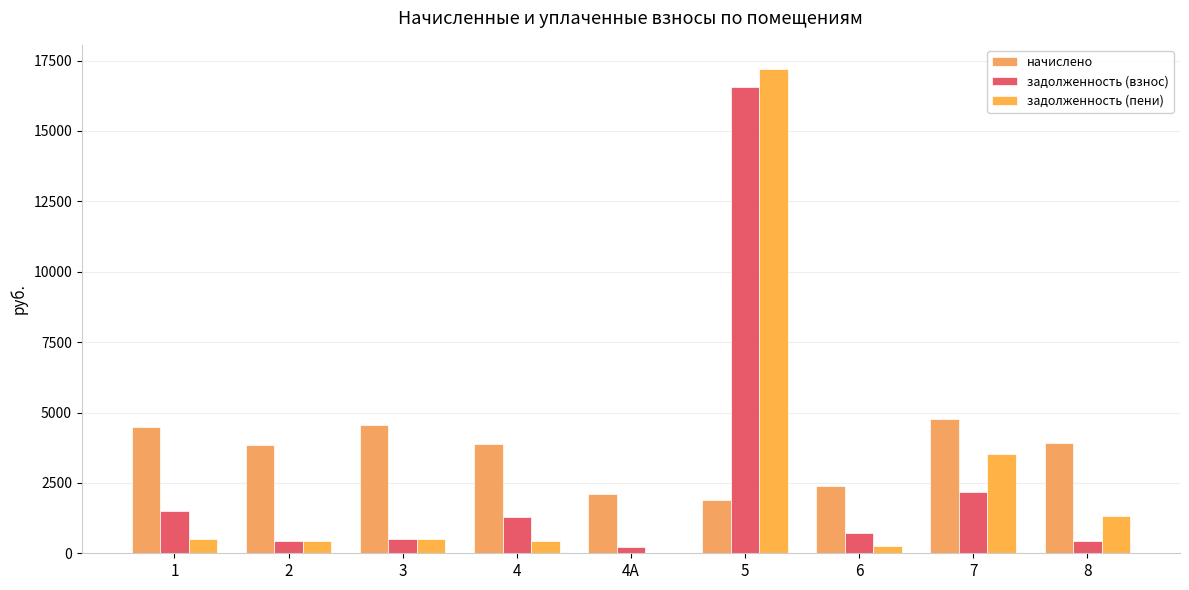

List the series in order of their peak value, lowest first.

начислено, задолженность (взнос), задолженность (пени)